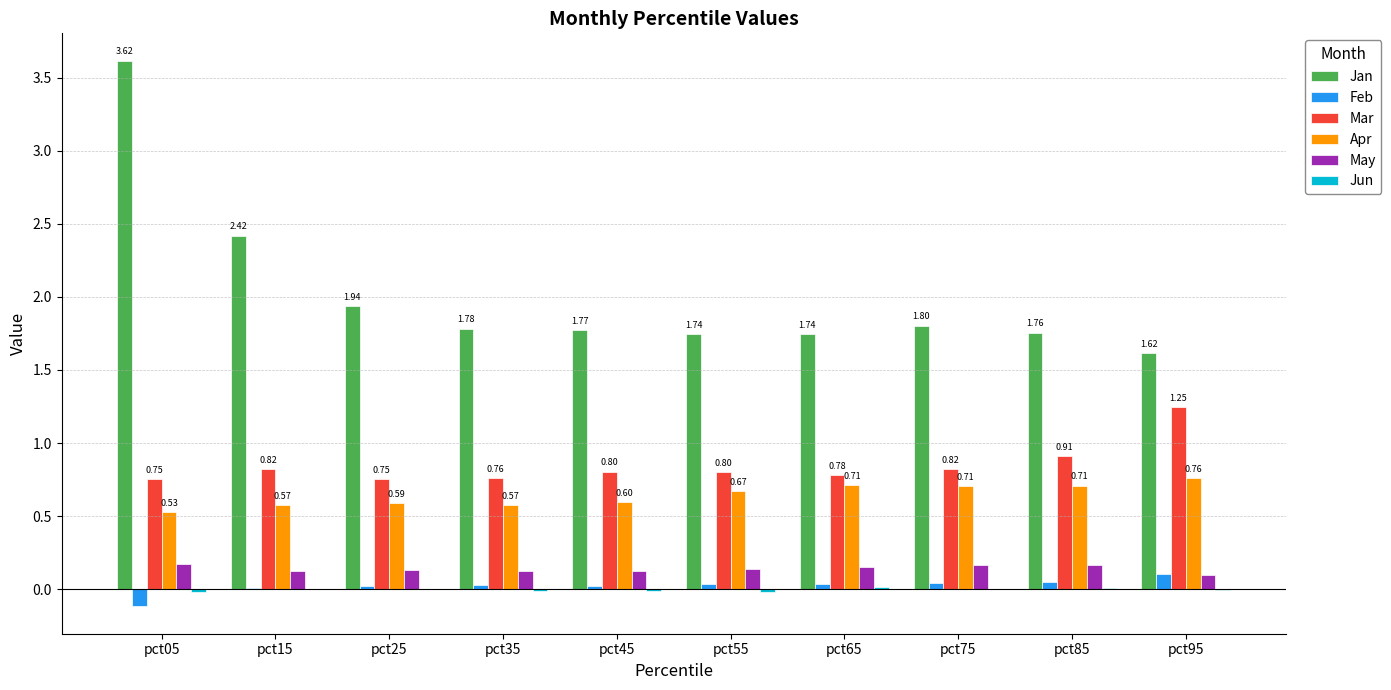

Which series changed the most between pct45 and pct65?

Apr